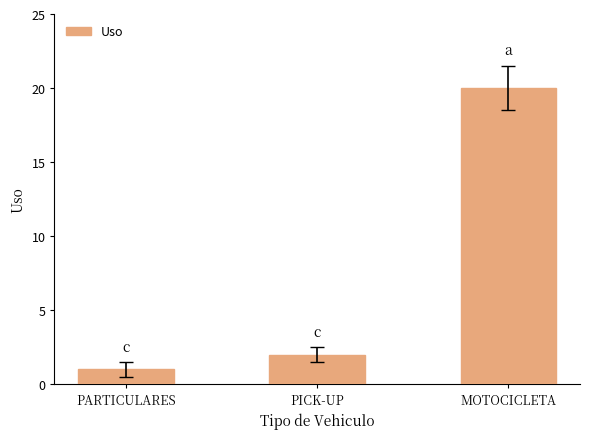

Reading right to left, what are all the values shown in this chart?

MOTOCICLETA=20	PICK-UP=2	PARTICULARES=1